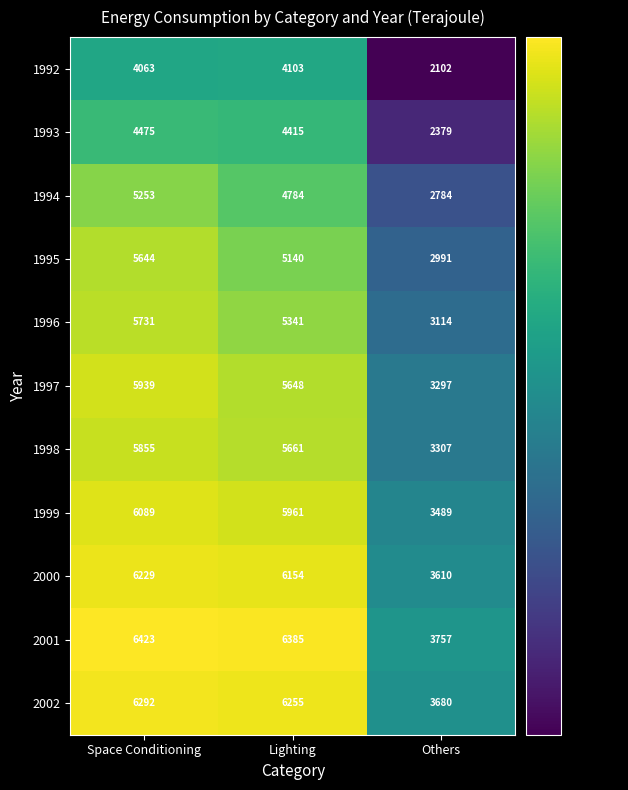

Between Lighting and Others, which series saw the biggest shift?

2001